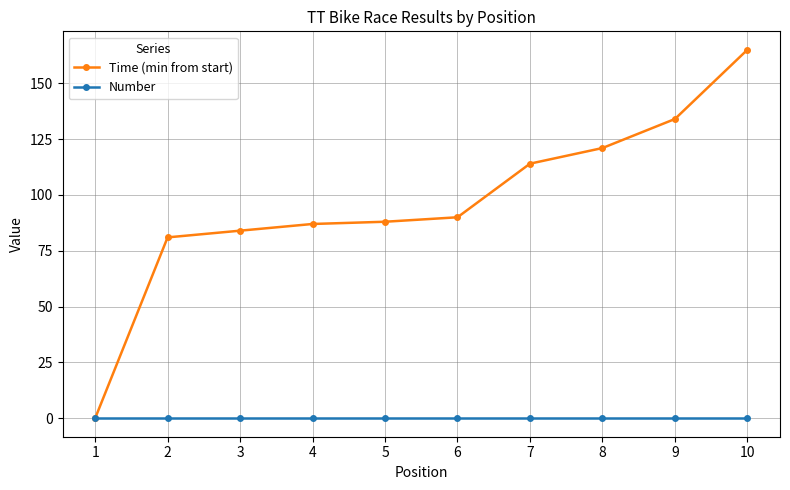

What are all the series names shown in the legend?

Time (min from start), Number